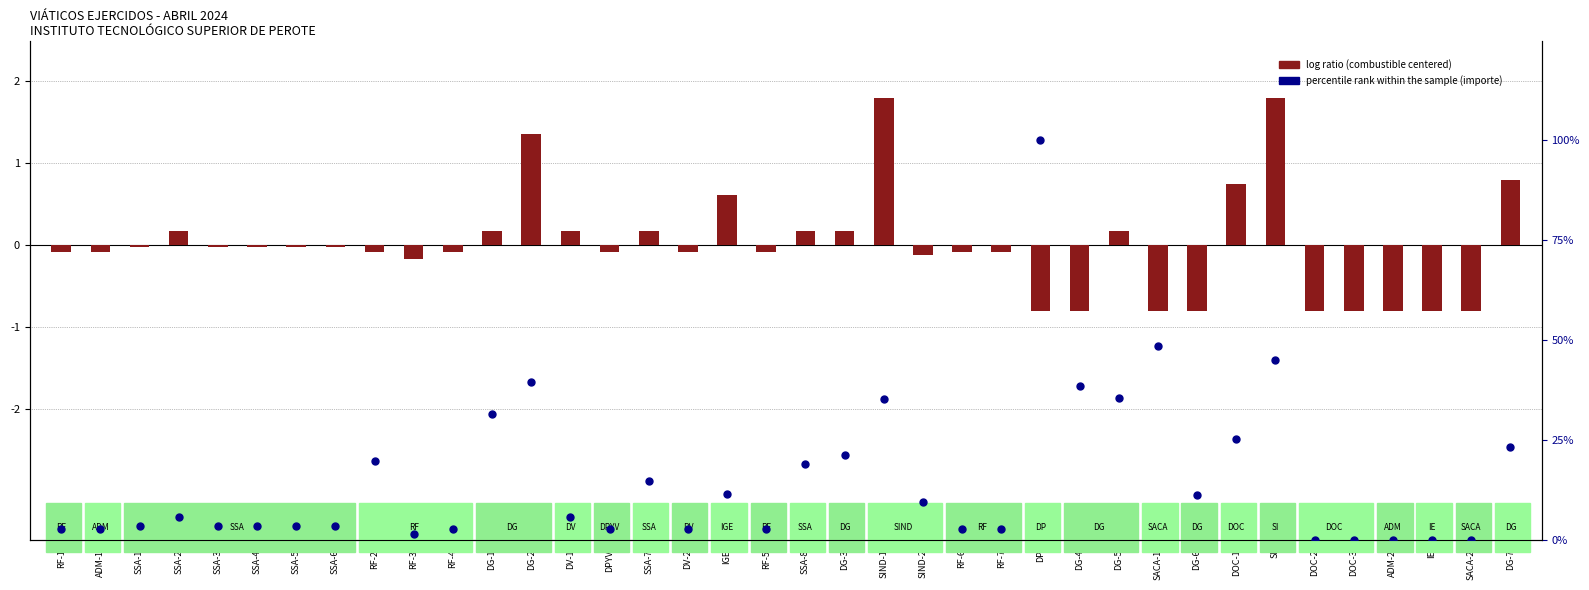

Is the value of log ratio at RF-1 greater than the value of percentile rank within the sample at SSA-3?

No